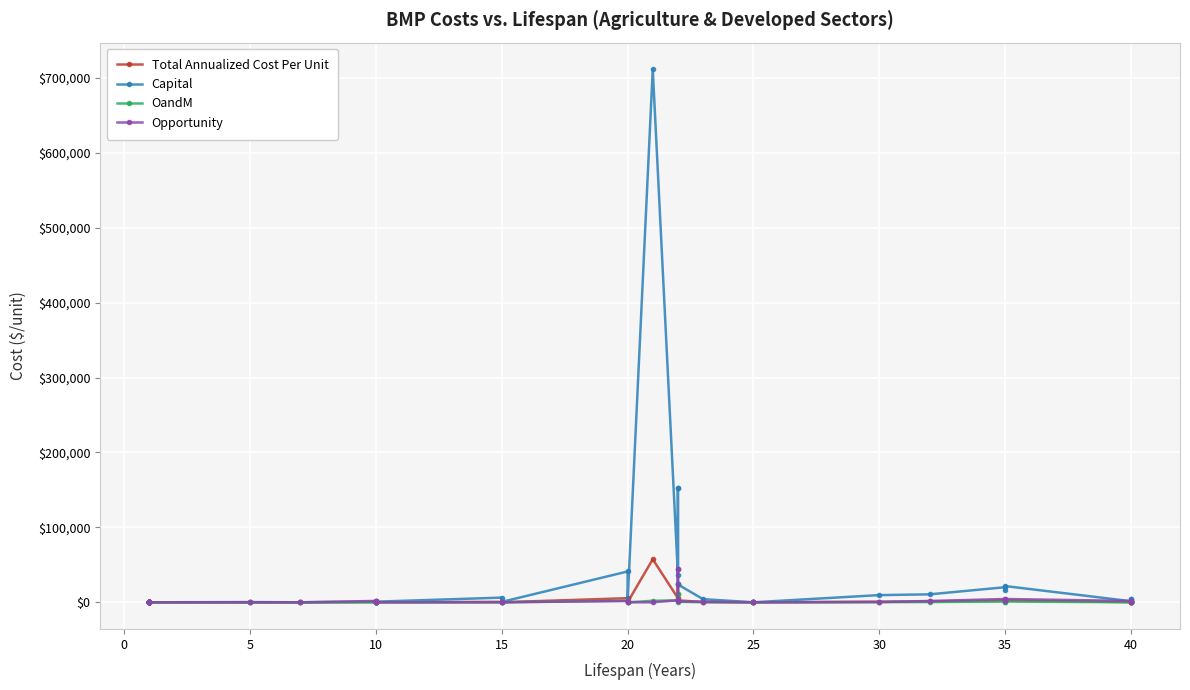

Which series has the largest total across all categories?

Capital